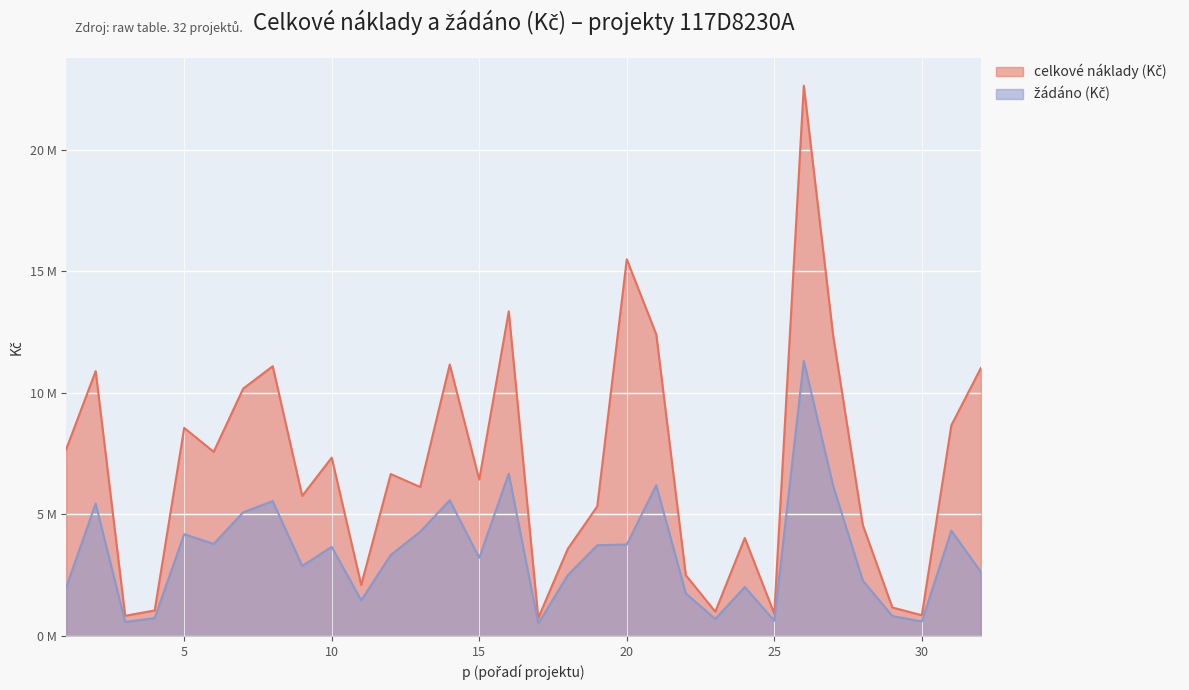

Reading left to right, transcribe all the data shown in this chart.

celkové náklady (Kč): 7680373	10897163	830573	1050993	8561952	7578249	10178195	11101135	5764201	7339493	2096491	6664008	6129405	11170279	6433433	13357284	739147	3582748	5333082	15499041	12407596	2505299	999950	4032675	913776	22644231	12312147	4562340	1173379	853595	8667214	11023356
žádáno (Kč): 2000000	5448581	580000	735695	4187423	3789124	5089097	5550567	2882100	3669746	1467540	3332004	4290580	5585139	3216716	6678642	517000	2500000	3733157	3765591	6203798	1753709	699965	2016337	630000	11322115	6156074	2281170	821365	597516	4333600	2639946